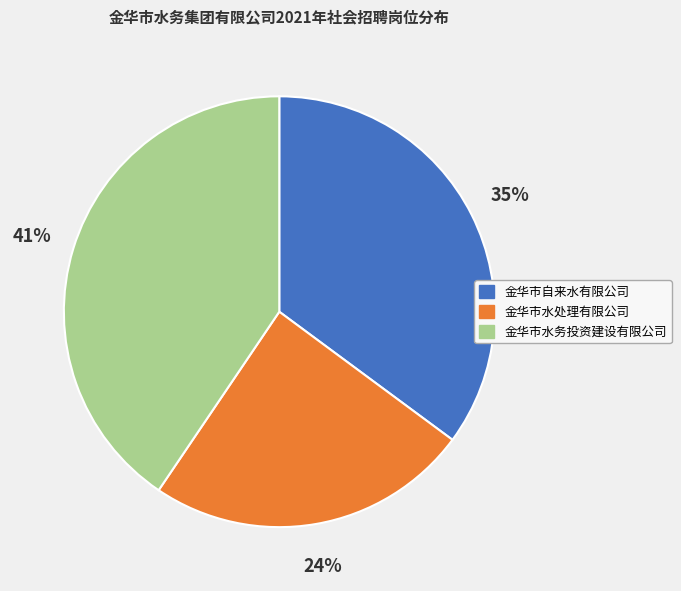

What is the ratio of the value at 金华市水处理有限公司 to the value at 金华市水务投资建设有限公司?

0.6